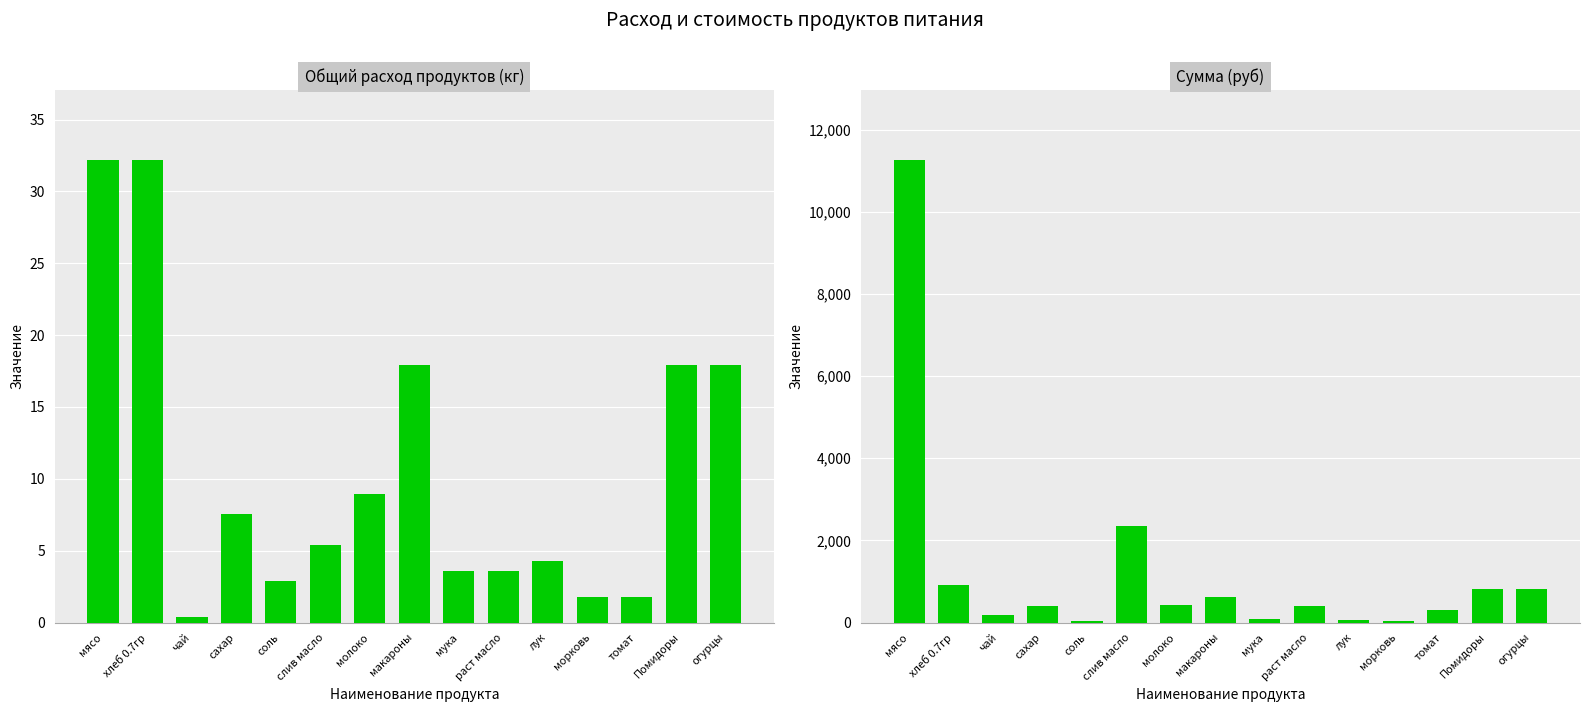

What is the spread (max minus min) of values at макароны?

608.6